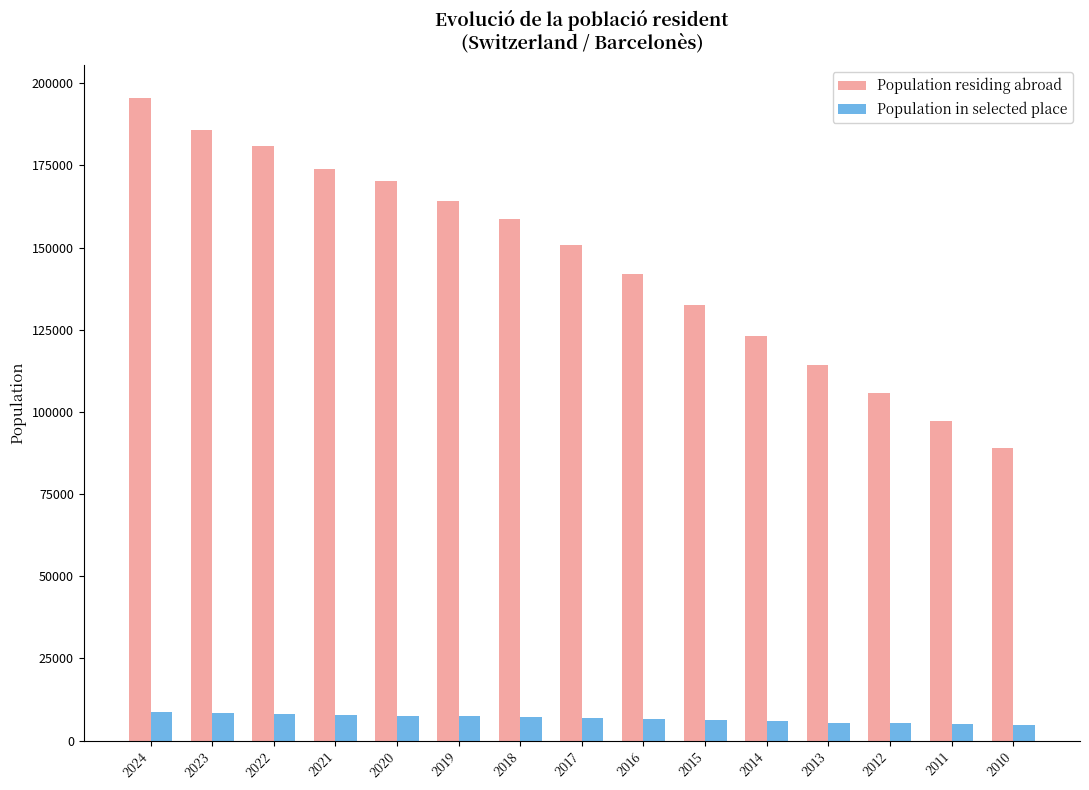

Is the value of Population residing abroad at 2015 greater than the value of Population in selected place at 2011?

Yes